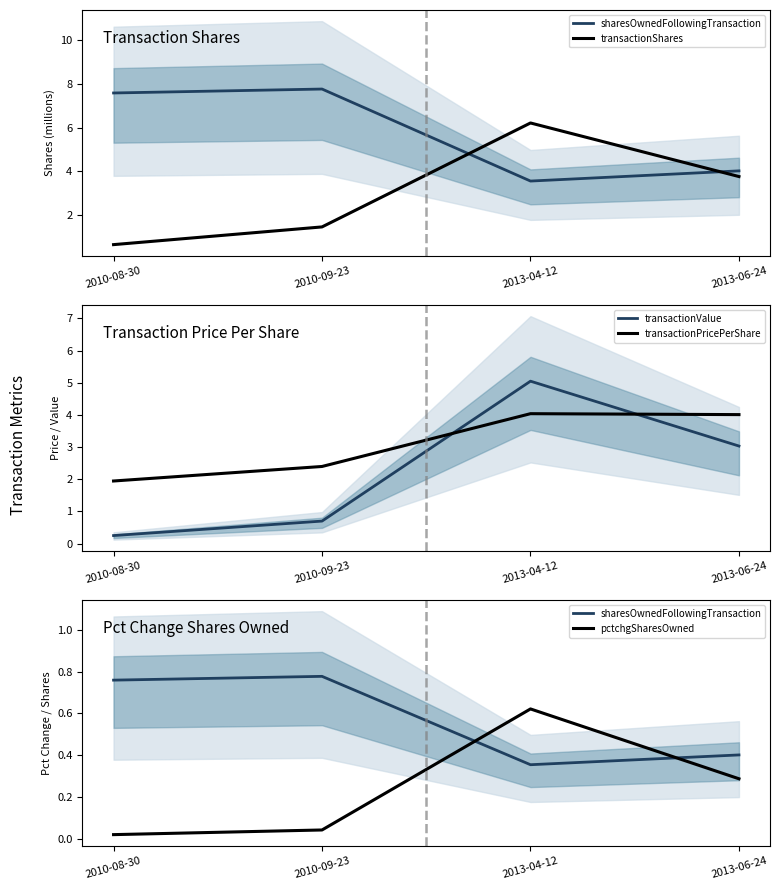

True or false: pctchgSharesOwned and transactionPricePerShare intersect in this chart.

False